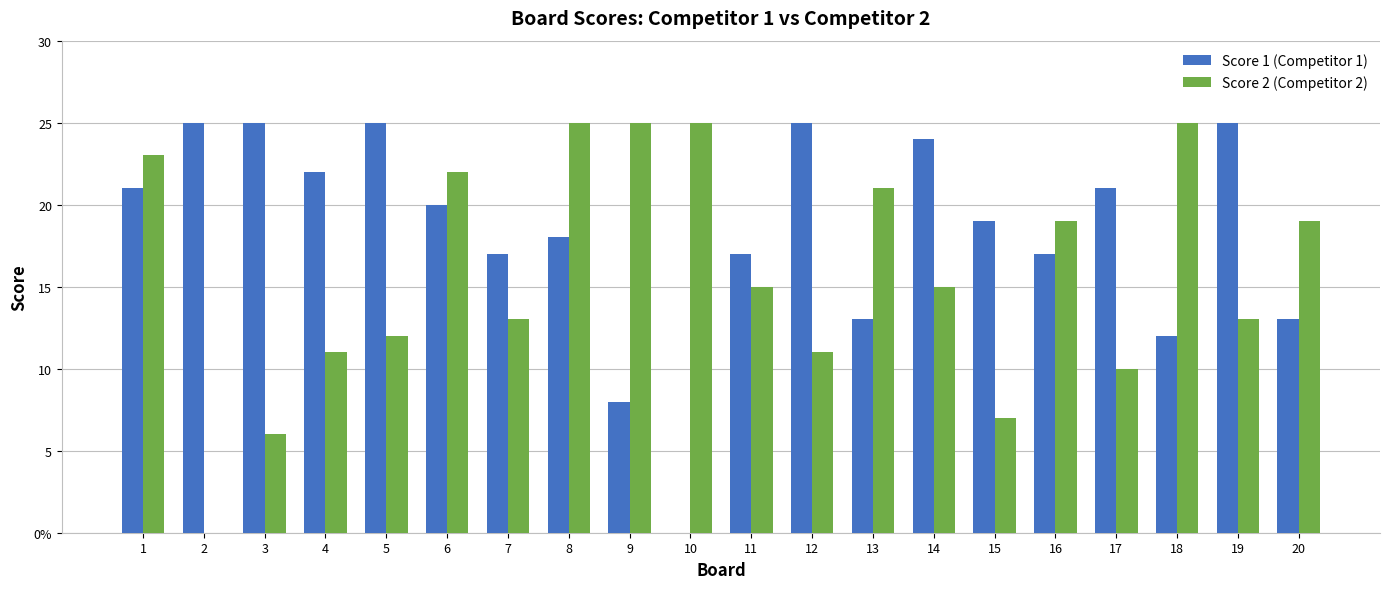

What is the difference between the maximum and second lowest values in the Score 1 (Competitor 1) series?

17